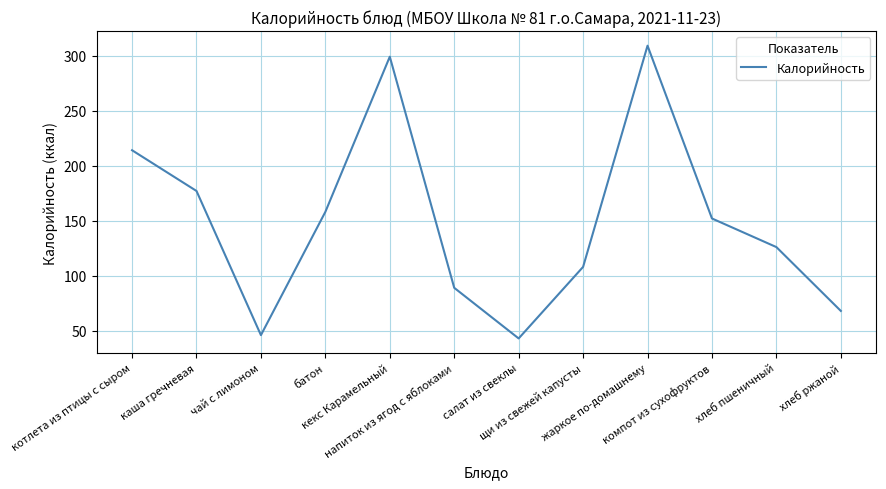

What position from the right is щи из свежей капусты?

5